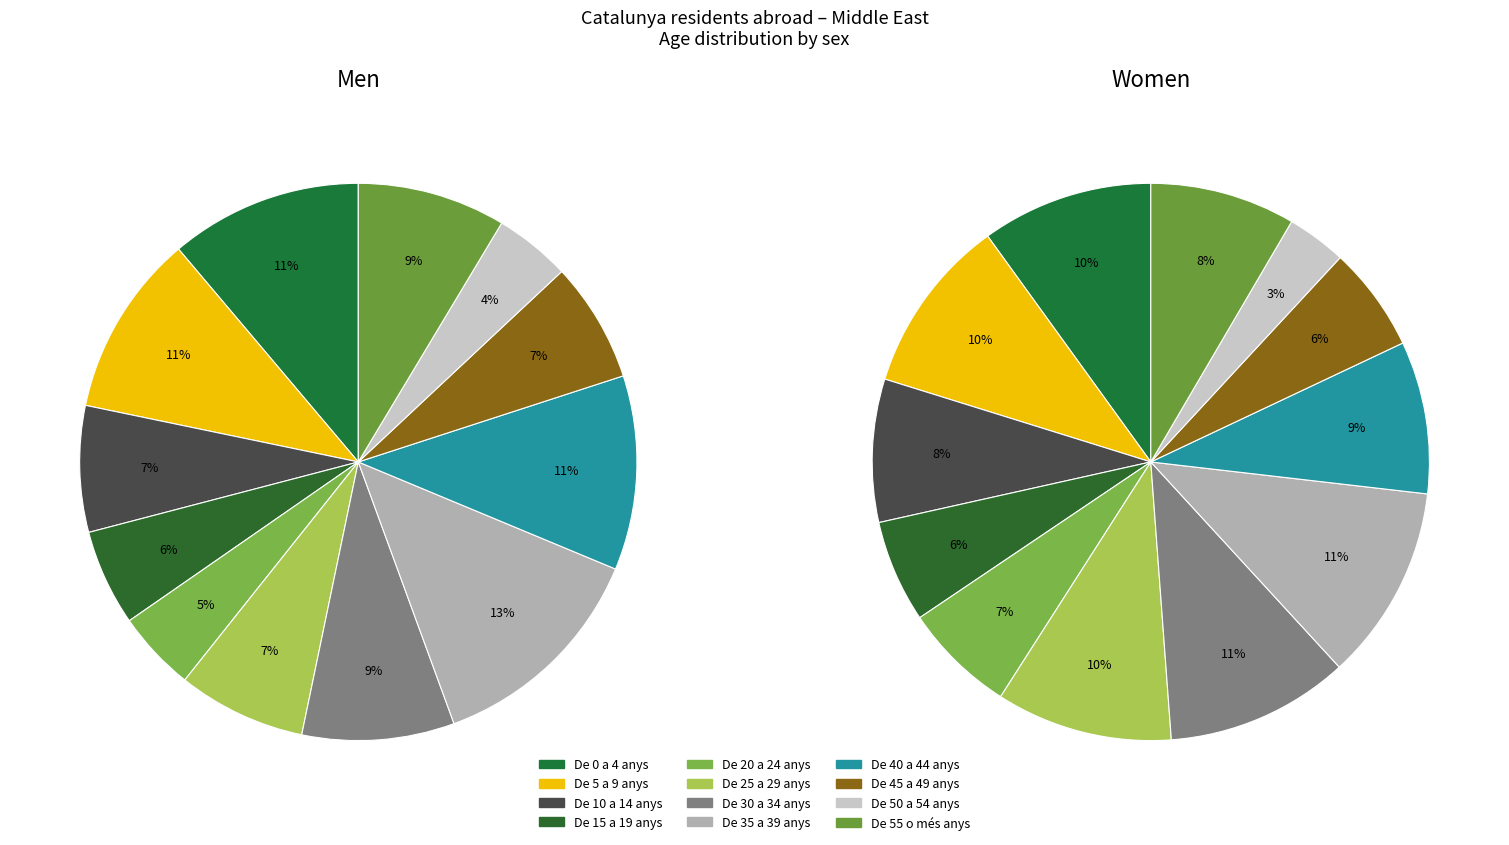

To the nearest percent, what is the average slice percentage?

8%